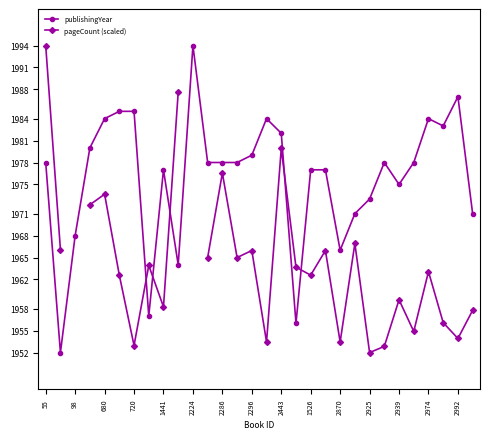

The publishingYear series shows 1987 at 2992. True or false?

True